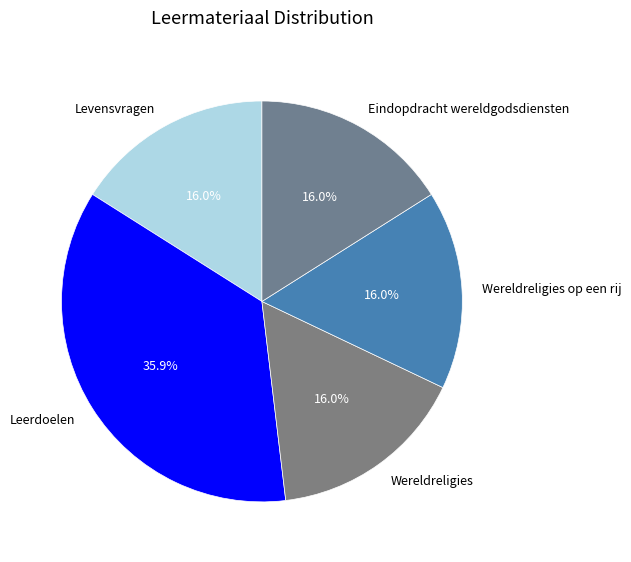

Count the number of slices in the pie.

5